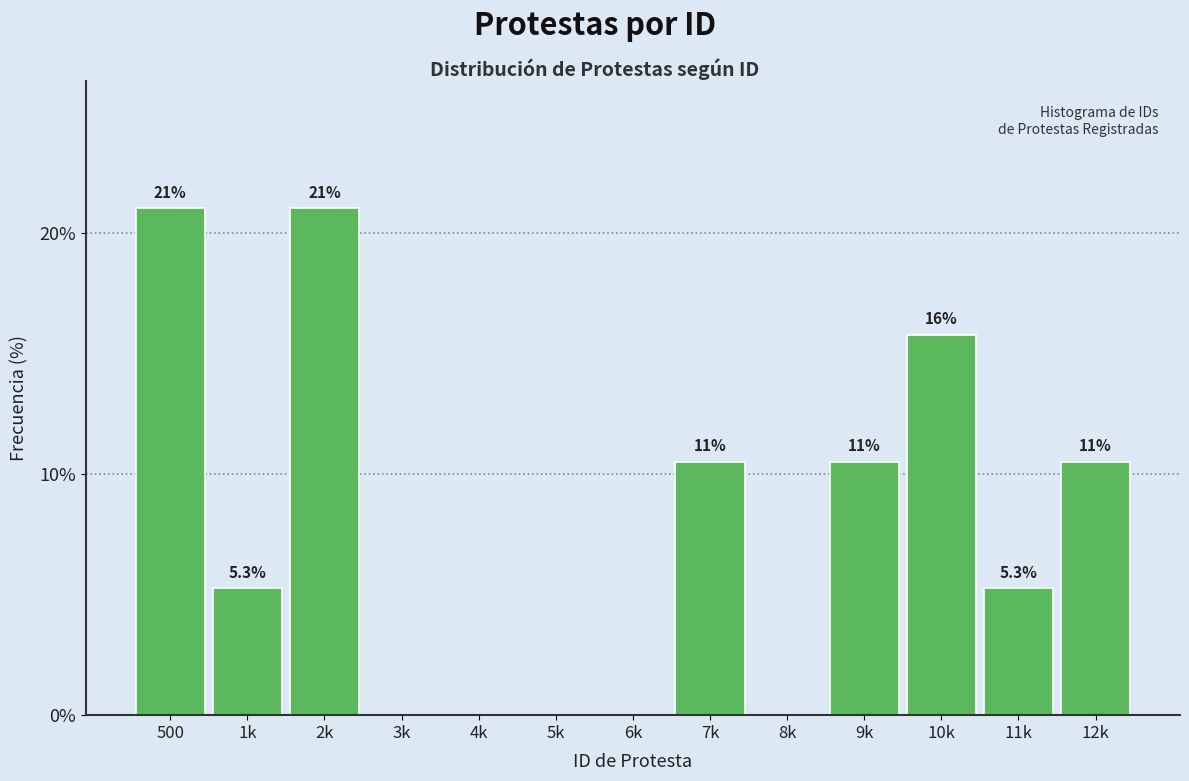

Reading left to right, transcribe all the data shown in this chart.

500=21.1	1k=5.3	2k=21.1	3k=0.0	4k=0.0	5k=0.0	6k=0.0	7k=10.5	8k=0.0	9k=10.5	10k=15.8	11k=5.3	12k=10.5